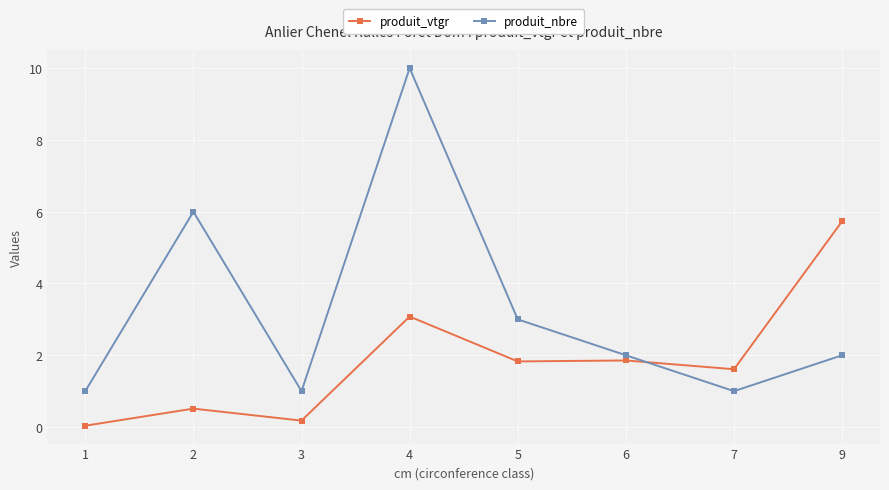

Which series has the largest range (max minus min)?

produit_nbre